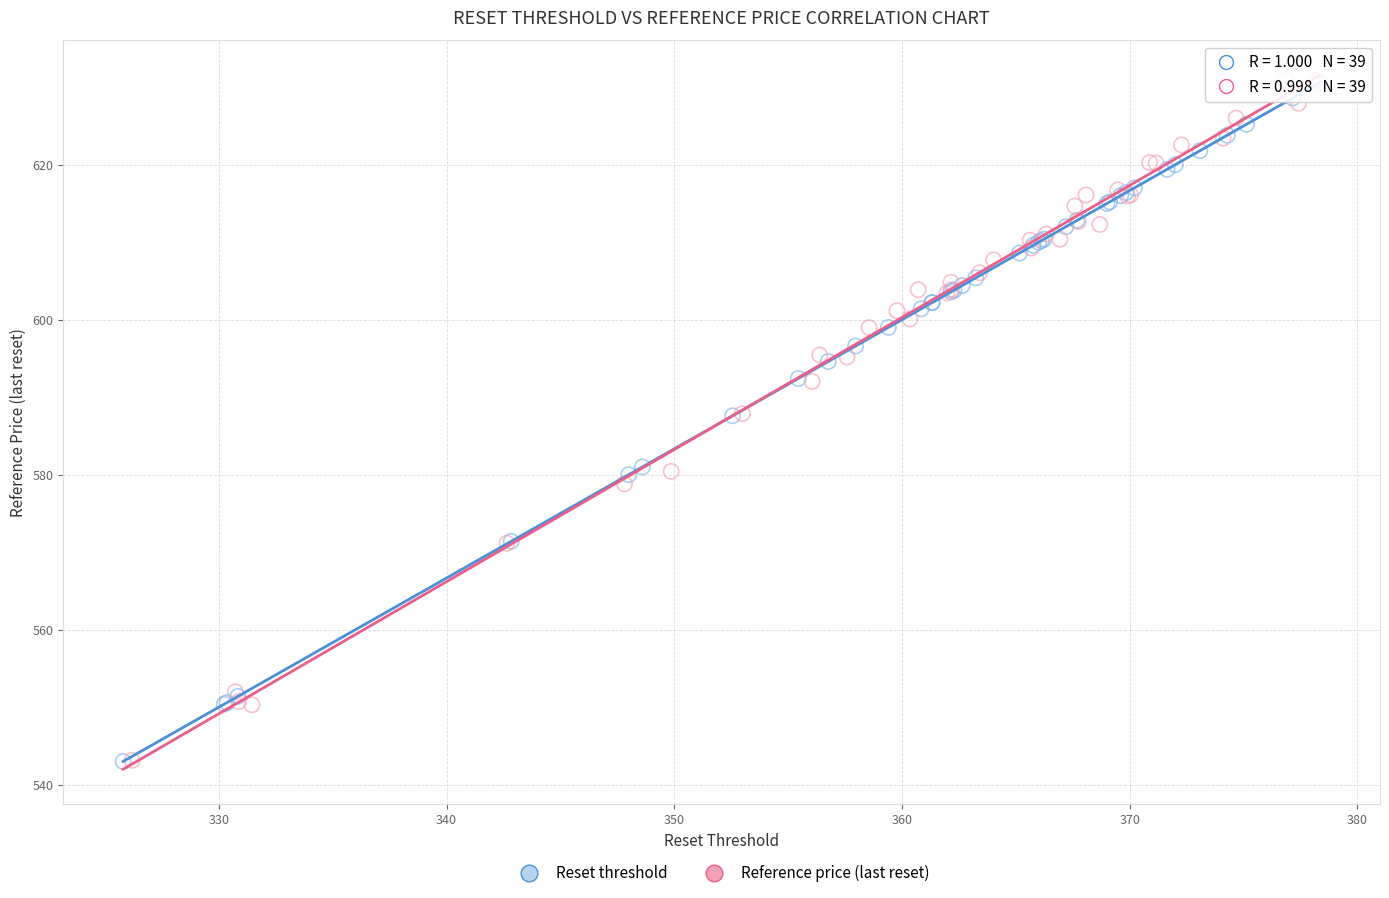

What are all the series names shown in the legend?

Reset threshold, Reference price (last reset)